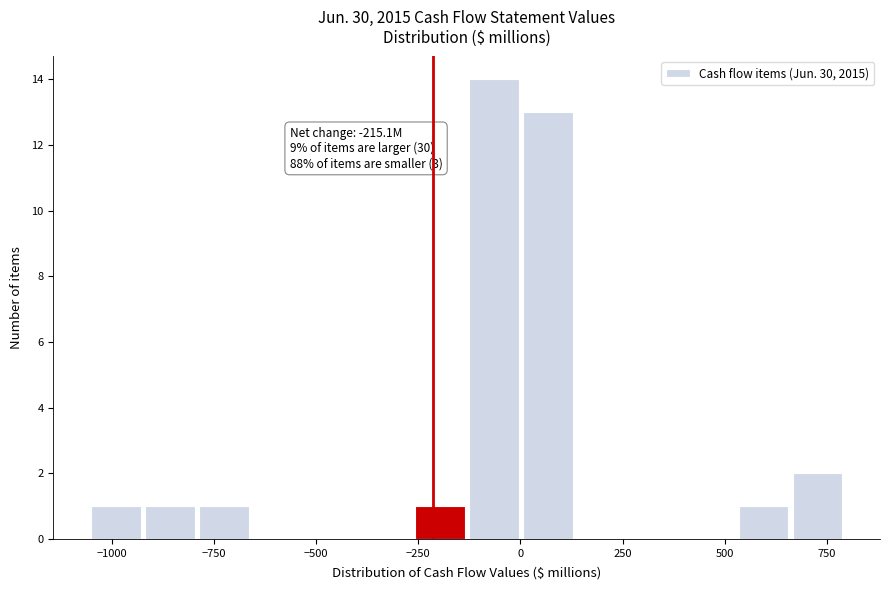

Read against the x-axis, roughly where is the centre of the tallest bar?

-50